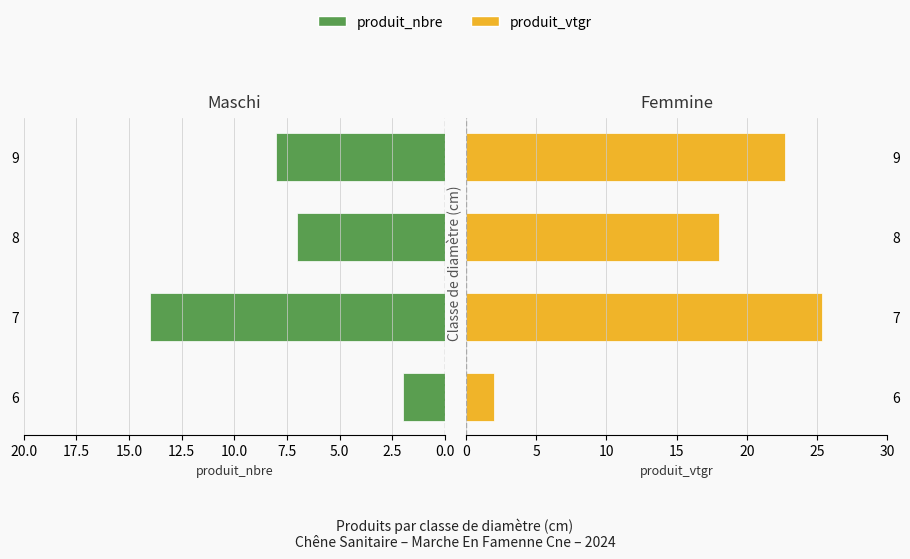

The value of produit_vtgr at 9 is 36.5. True or false?

False